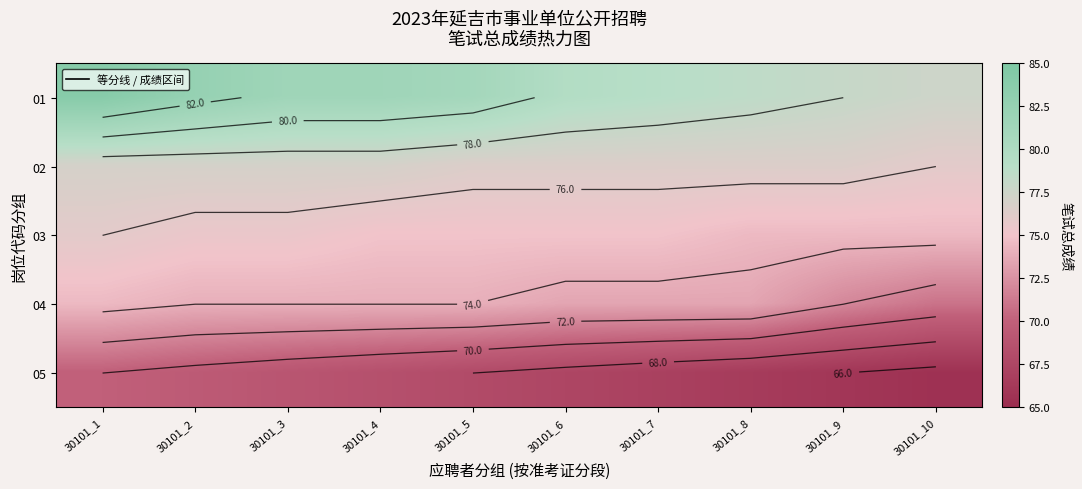

At which label does 01 first exceed 81?

30101_1